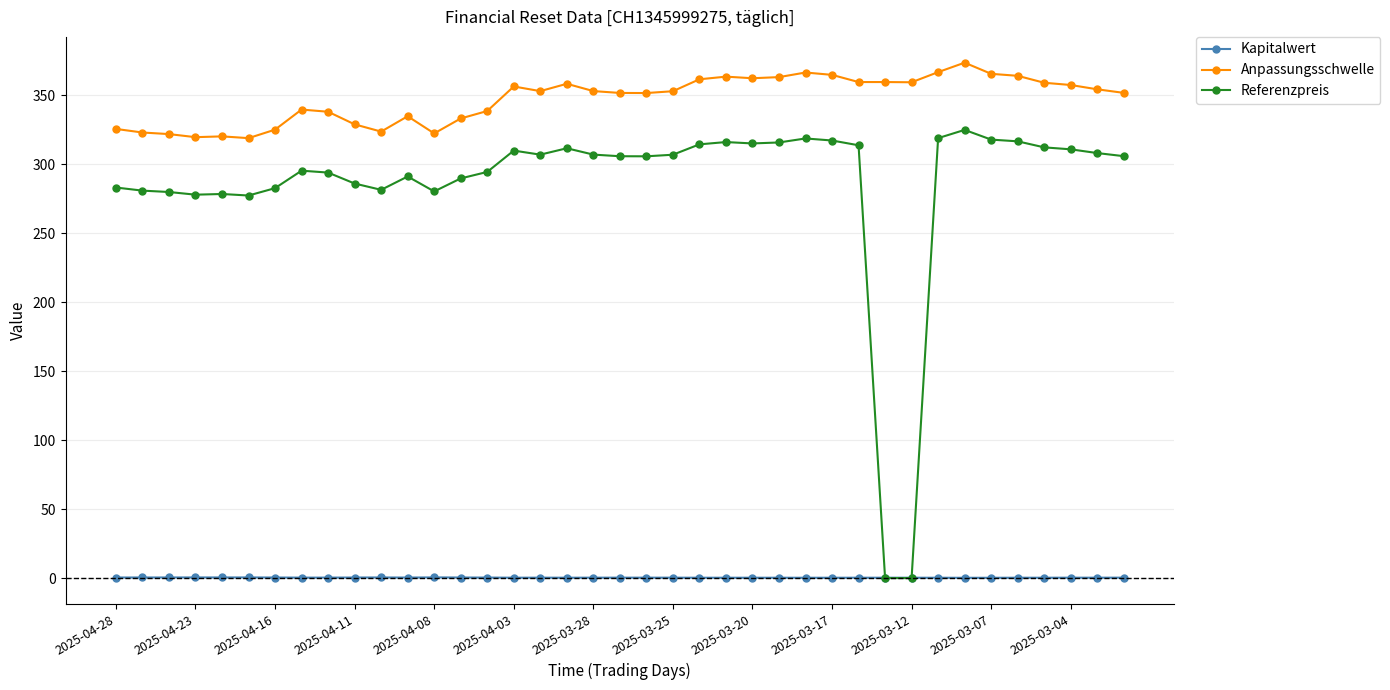

Rank the series by their average value, from highest to lowest.

Anpassungsschwelle, Referenzpreis, Kapitalwert